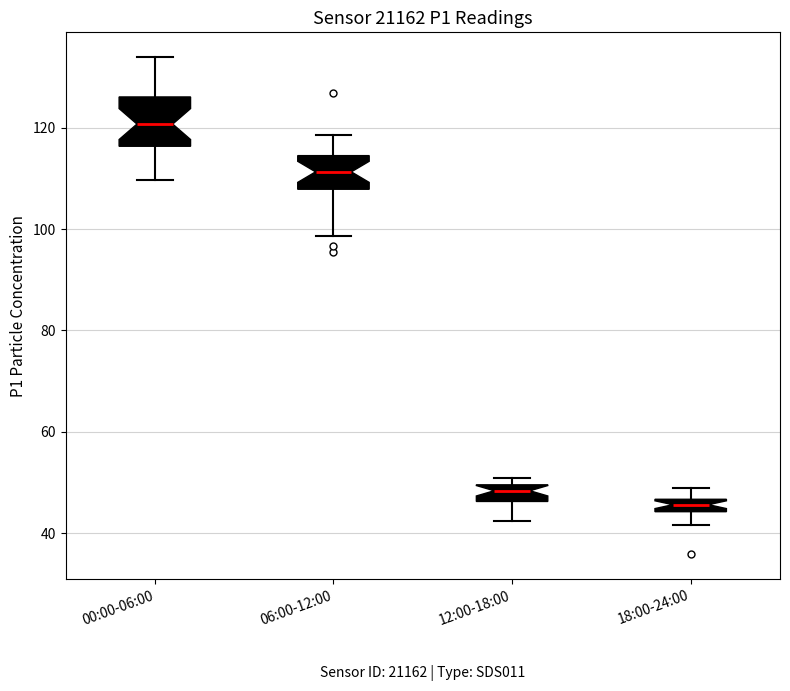

Which box has the lowest median line?

18:00-24:00